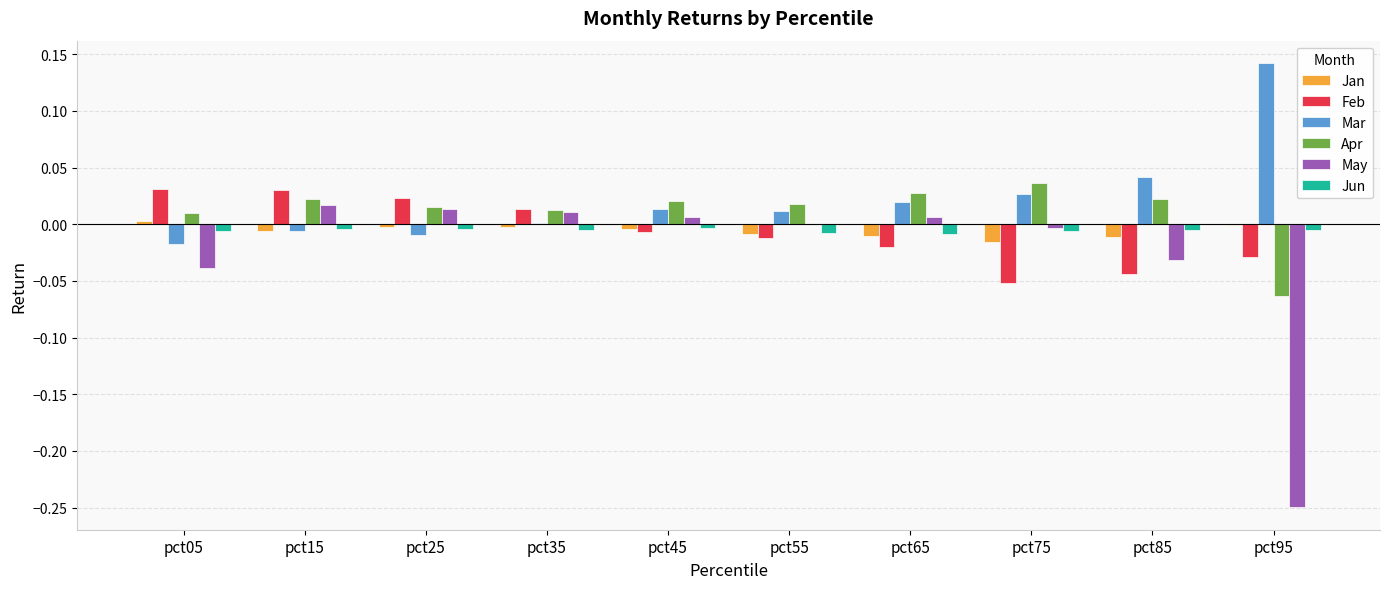

Is it true that Feb equals -0.0 at pct45?

True